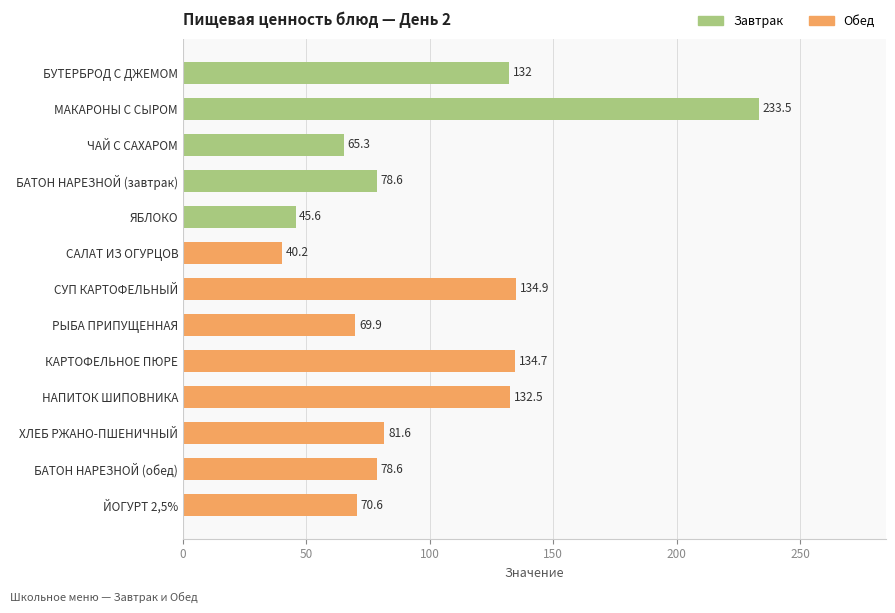

Between БАТОН НАРЕЗНОЙ (обед) and ЙОГУРТ 2,5%, which is larger?

БАТОН НАРЕЗНОЙ (обед)